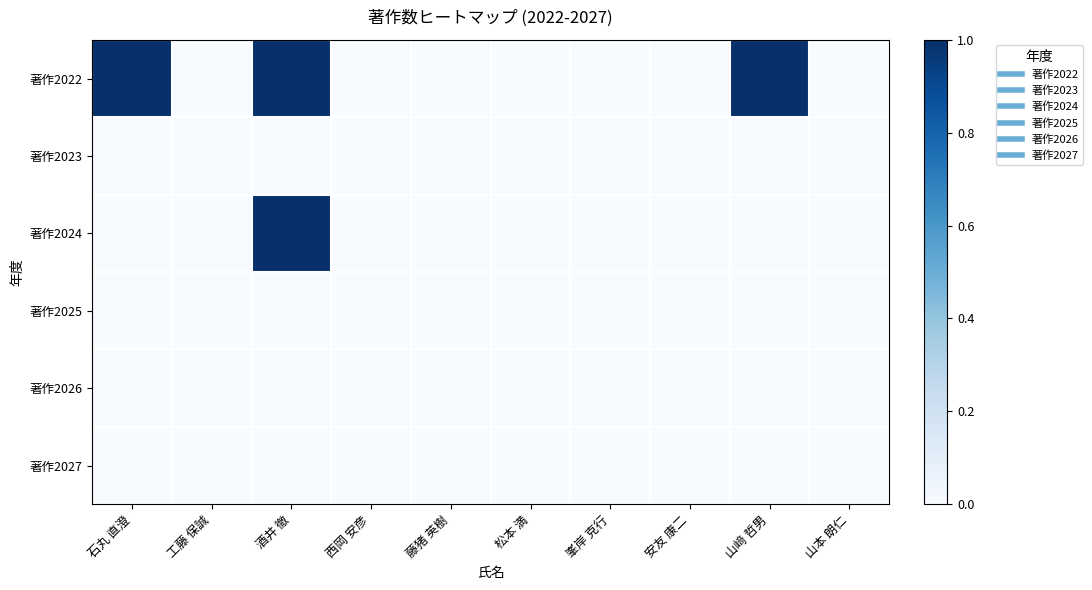

Reading right to left, transcribe all the data shown in this chart.

著作2022: 山本 朗仁=0	山﨑 哲男=1	安友 康二=0	峯岸 克行=0	松本 満=0	藤猪 英樹=0	西岡 安彦=0	酒井 徹=1	工藤 保誠=0	石丸 直澄=1
著作2023: 山本 朗仁=0	山﨑 哲男=0	安友 康二=0	峯岸 克行=0	松本 満=0	藤猪 英樹=0	西岡 安彦=0	酒井 徹=0	工藤 保誠=0	石丸 直澄=0
著作2024: 山本 朗仁=0	山﨑 哲男=0	安友 康二=0	峯岸 克行=0	松本 満=0	藤猪 英樹=0	西岡 安彦=0	酒井 徹=1	工藤 保誠=0	石丸 直澄=0
著作2025: 山本 朗仁=0	山﨑 哲男=0	安友 康二=0	峯岸 克行=0	松本 満=0	藤猪 英樹=0	西岡 安彦=0	酒井 徹=0	工藤 保誠=0	石丸 直澄=0
著作2026: 山本 朗仁=0	山﨑 哲男=0	安友 康二=0	峯岸 克行=0	松本 満=0	藤猪 英樹=0	西岡 安彦=0	酒井 徹=0	工藤 保誠=0	石丸 直澄=0
著作2027: 山本 朗仁=0	山﨑 哲男=0	安友 康二=0	峯岸 克行=0	松本 満=0	藤猪 英樹=0	西岡 安彦=0	酒井 徹=0	工藤 保誠=0	石丸 直澄=0